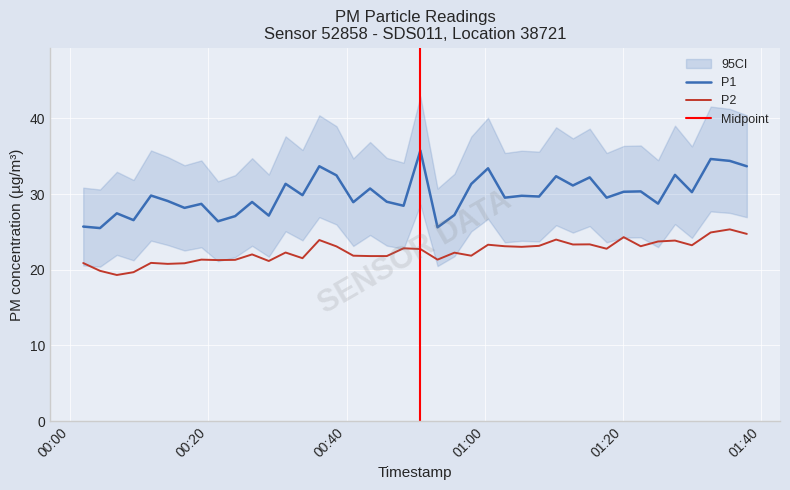

In P1, how many points are lower than both neighbors (excluding endpoints)?

15